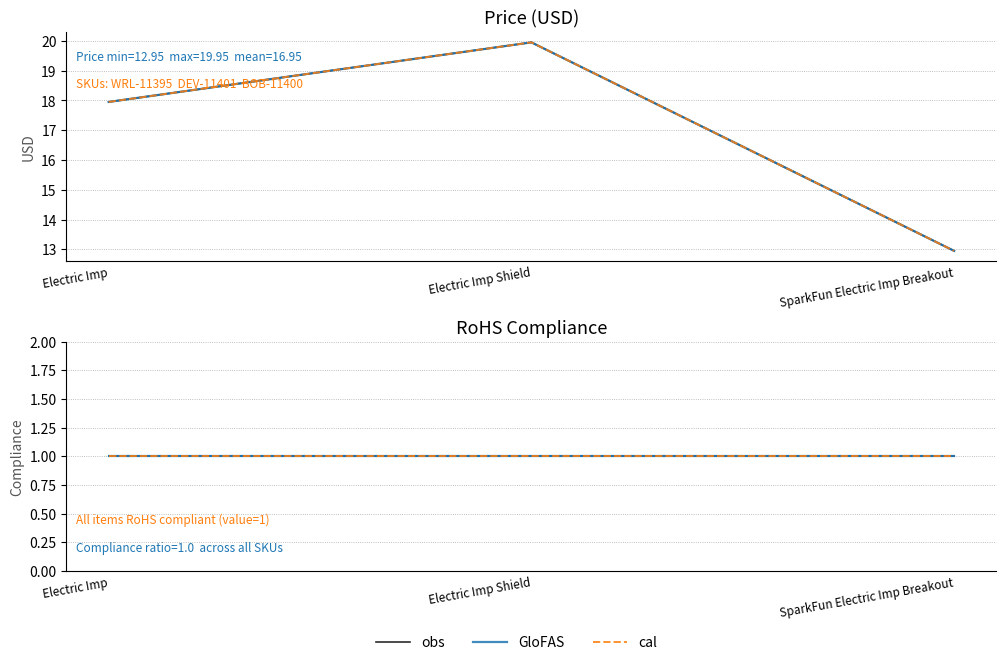

Reading left to right, extract all data points from this chart.

Price (USD): 17.9	19.9	12.9
GloFAS-style: 17.9	19.9	12.9
cal-style: 17.9	19.9	12.9
obs: 1.0	1.0	1.0
GloFAS: 1.0	1.0	1.0
cal: 1.0	1.0	1.0